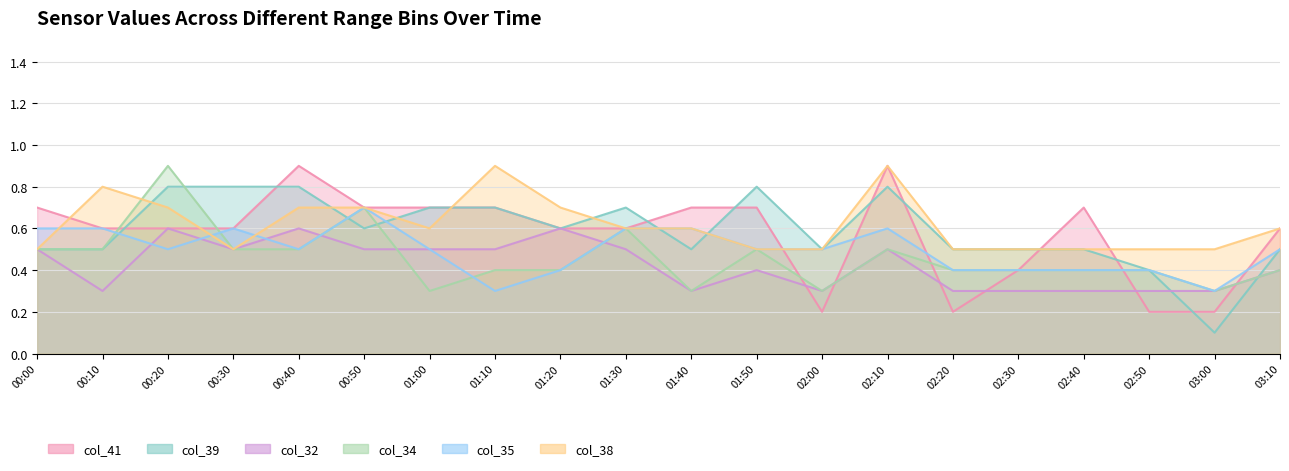

What is the value of the col_34 point at the 7th from the left?

0.3